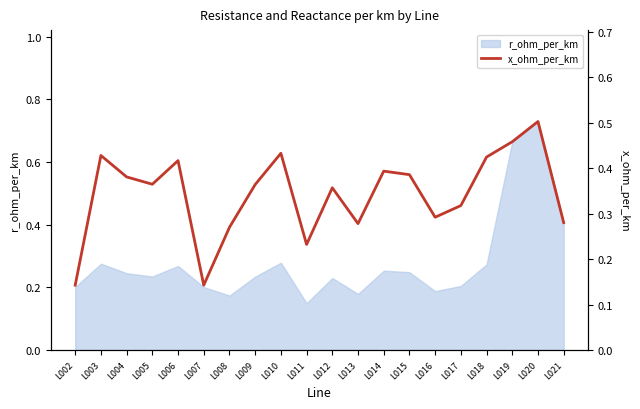

True or false: r_ohm_per_km has a value of 0.2 at L017.

True